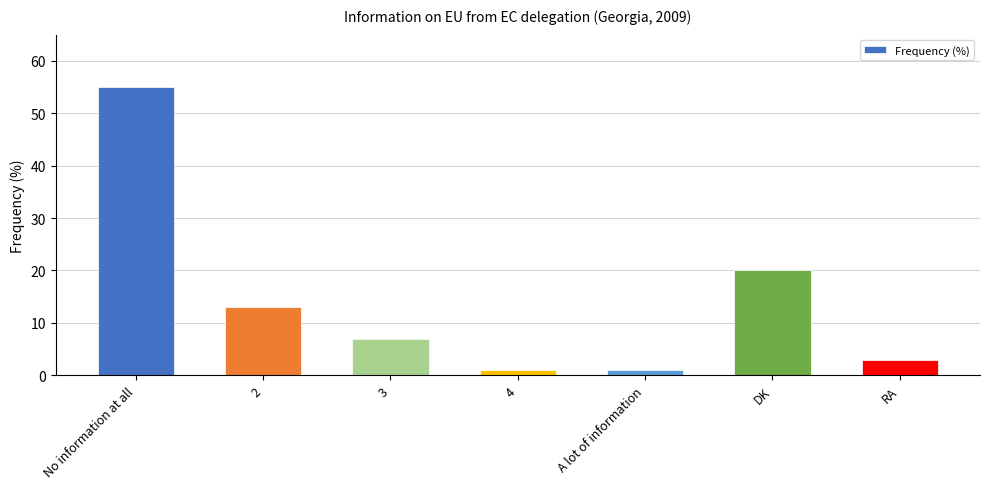

What is the sum of the values at 3 and No information at all?

62